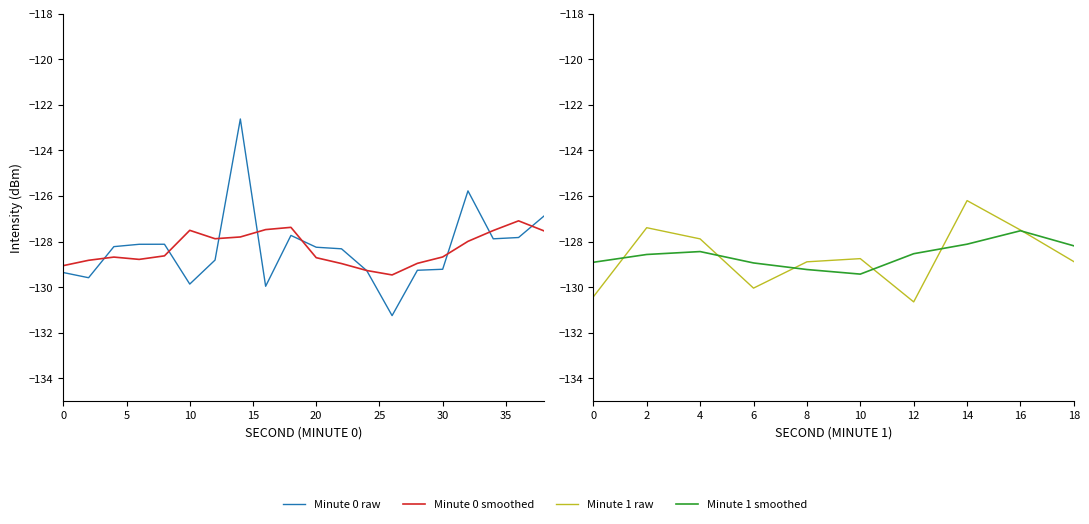

Which category has the highest value across all series?

14